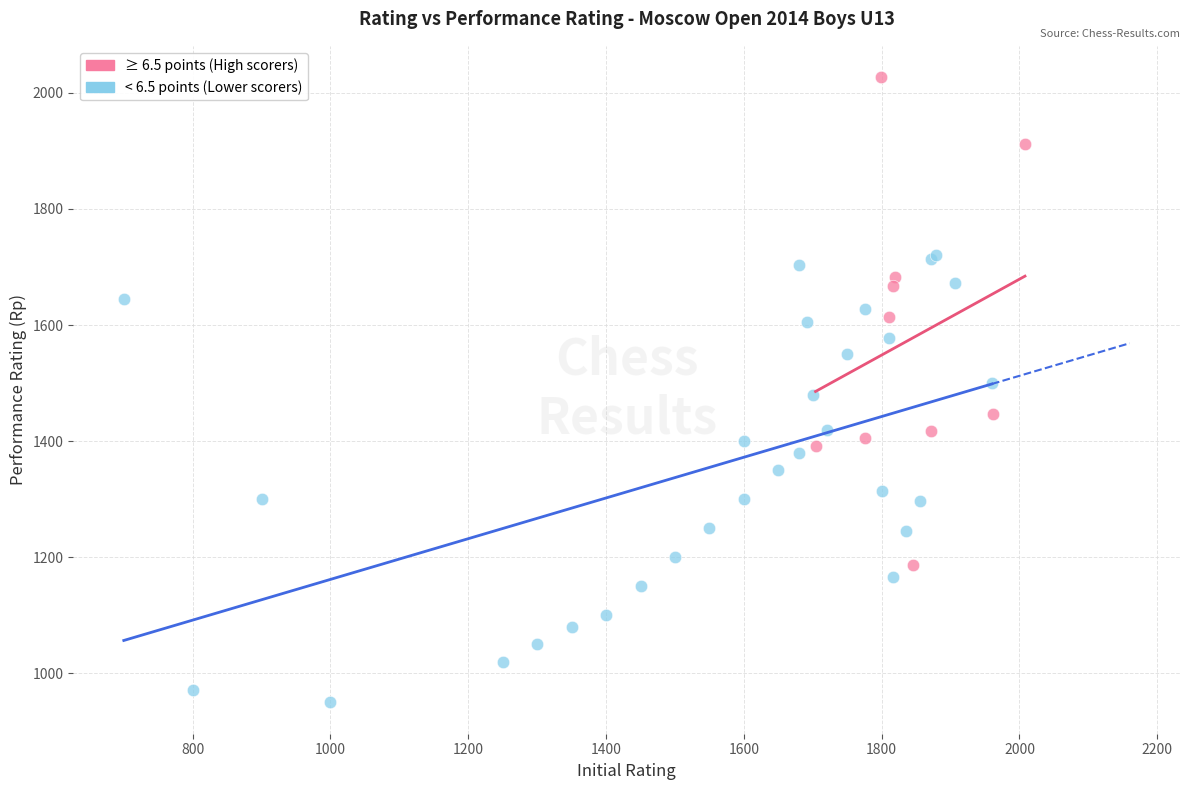

Which series contains the highest Y value?

≥ 6.5 points (High scorers)